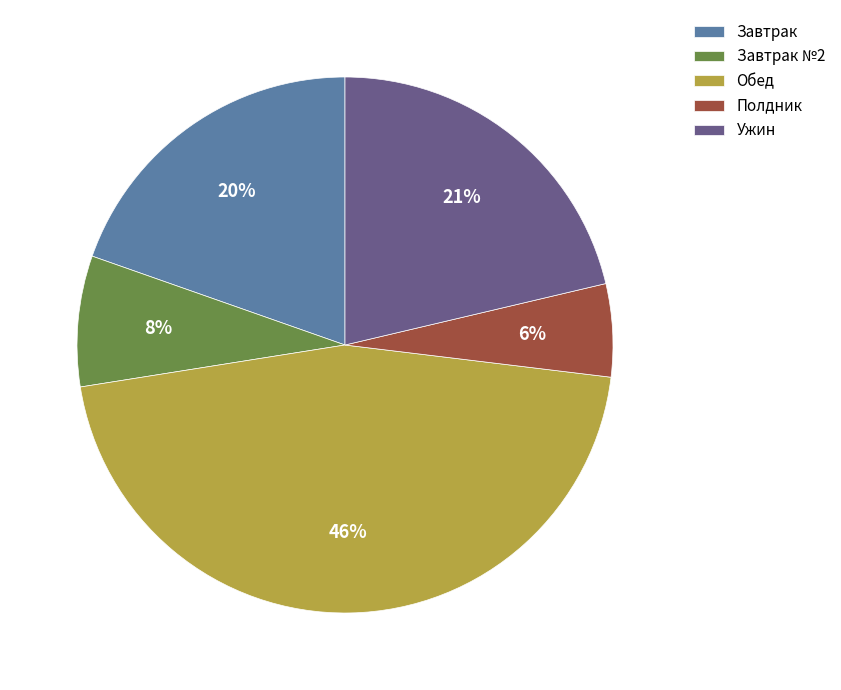

Is the sum of Завтрак №2 and Завтрак greater than half?

No